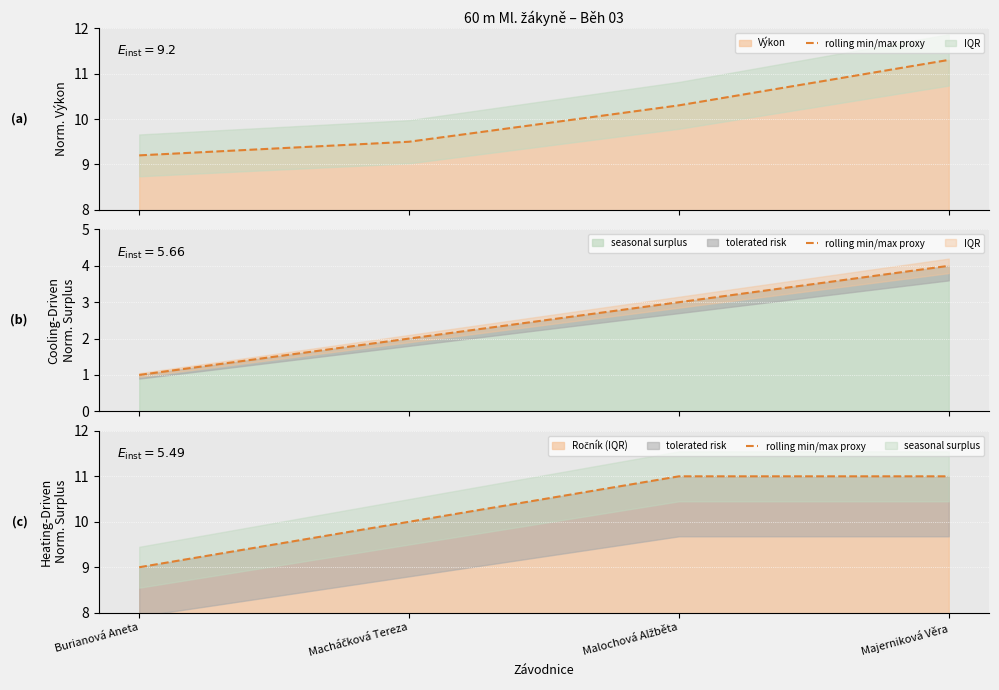

What is the difference between the maximum and minimum values?

2